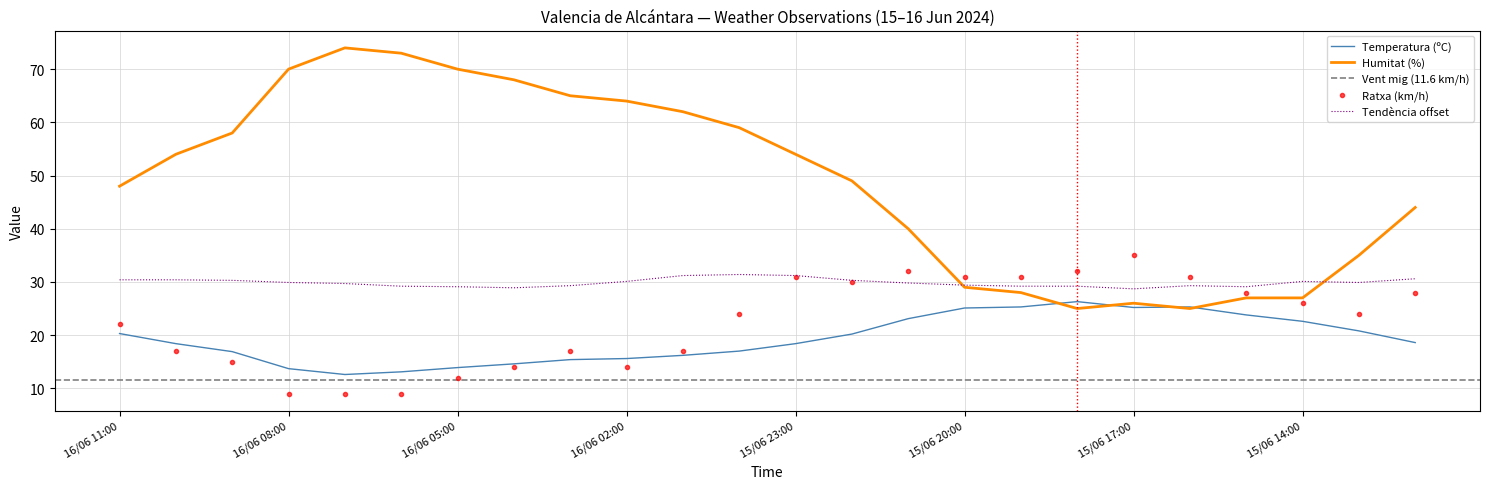

What is the sum of all Temperatura (ºC) values?

462.4